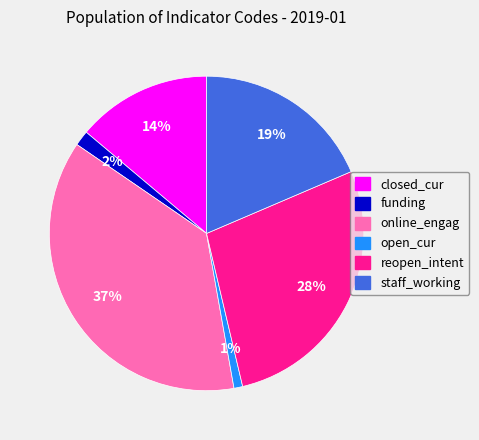

Combined, do reopen_intent and online_engag account for over 50%?

Yes